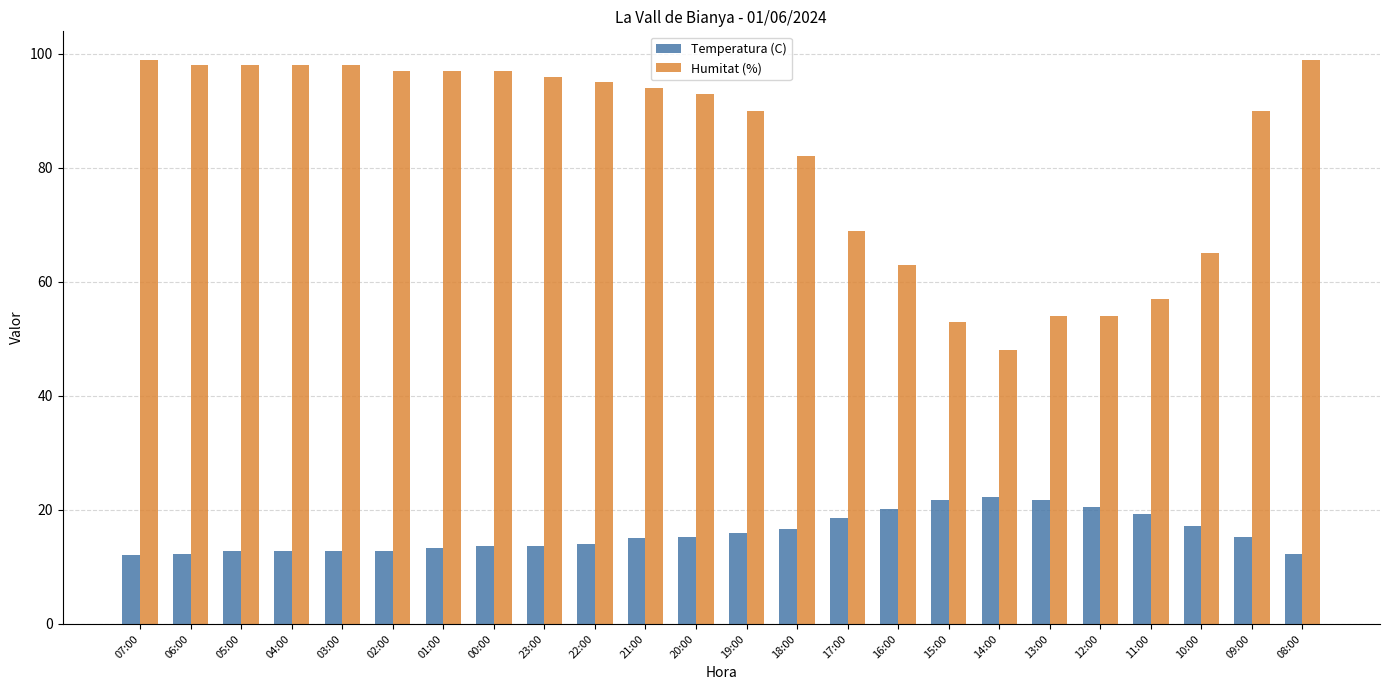

The Temperatura (C) series shows 20.5 at 04:00. True or false?

False